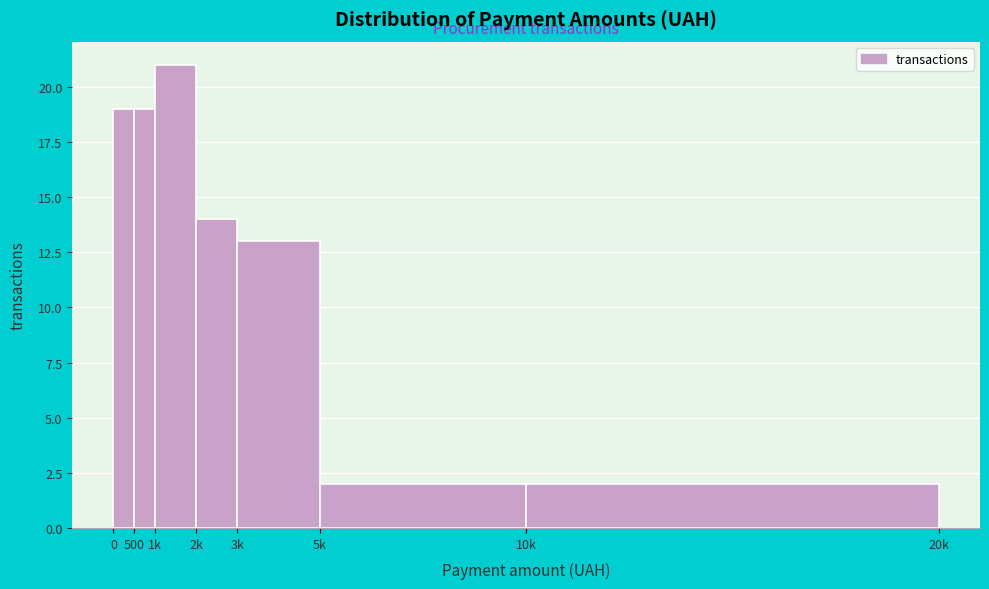

Reading right to left, extract all data points from this chart.

10k=2	5k=2	3k=13	2k=14	1k=21	500=19	0=19